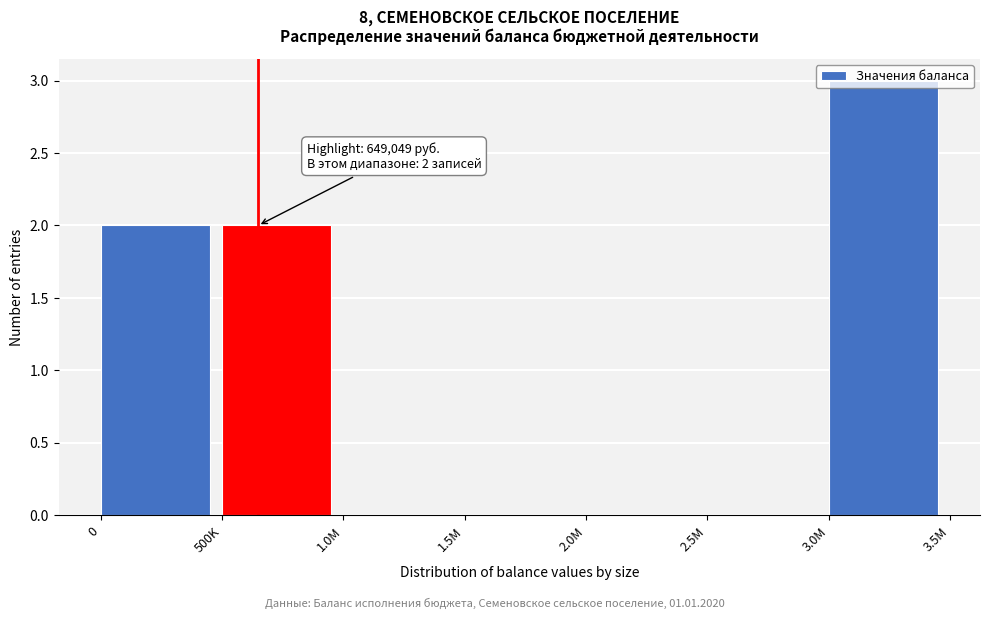

What is the change in value from 1.5M to 3.0M?

+3